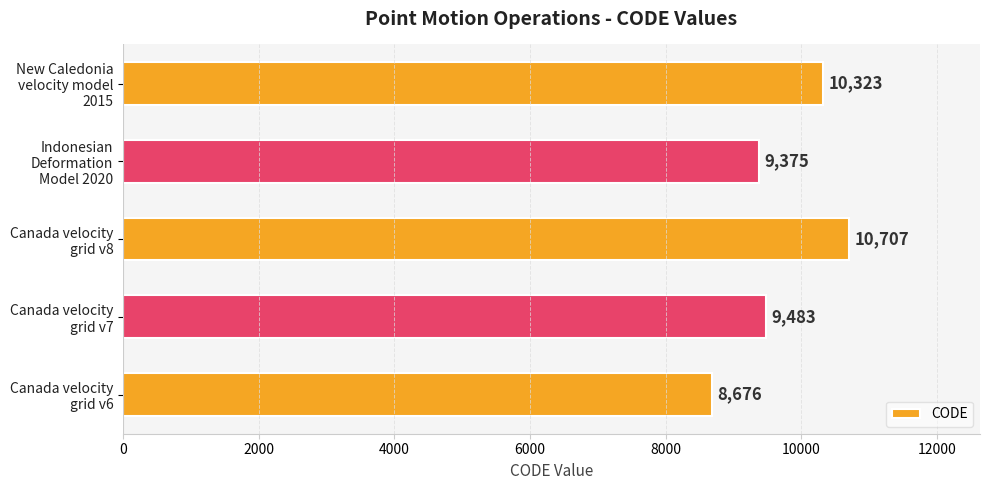

Are the bars grouped side by side (vs. stacked)?

No